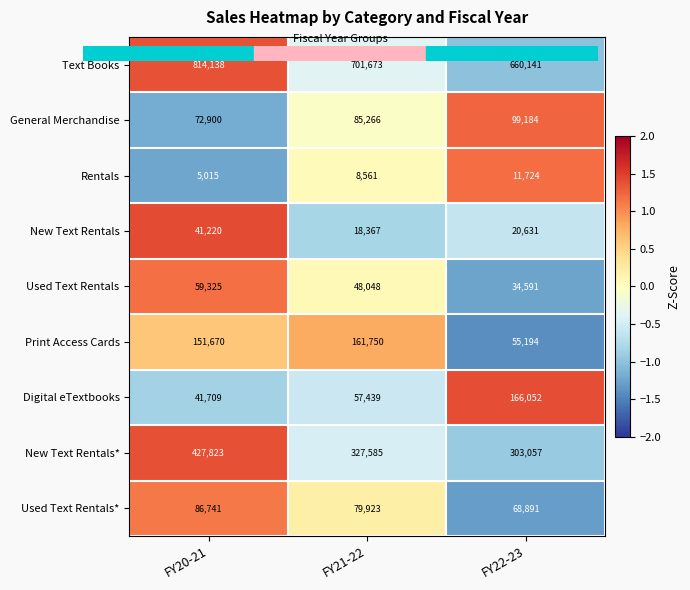

How many data points does each series have?

3